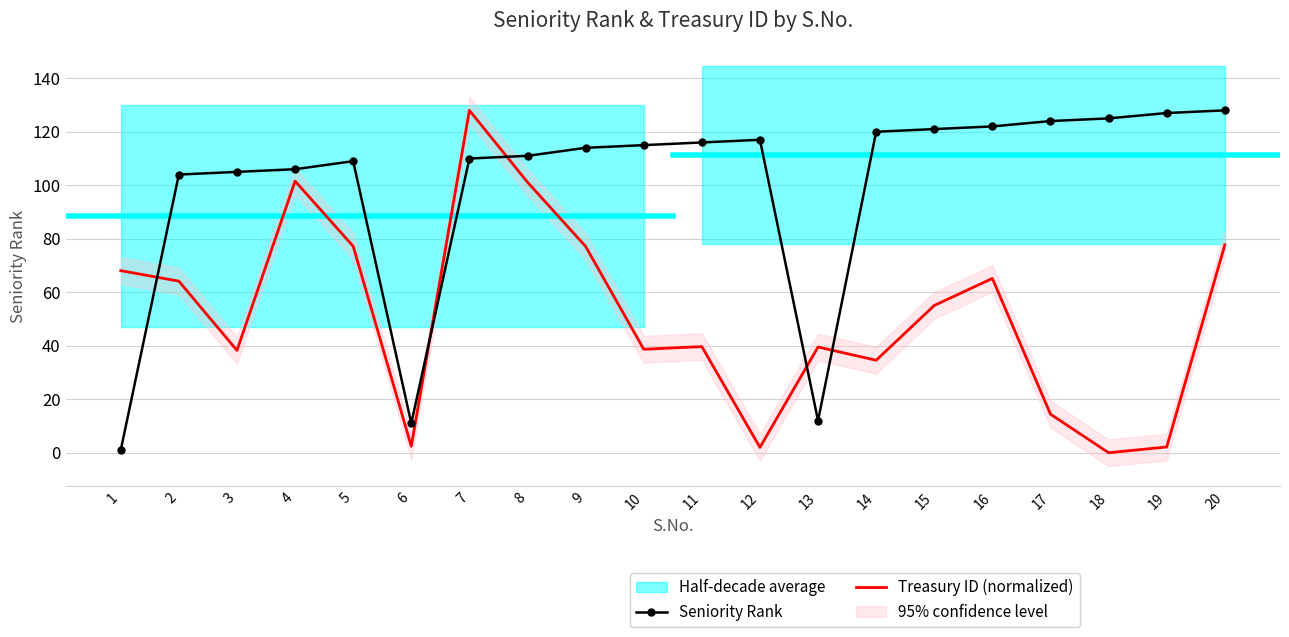

What is the total value across all series at 14?

154.6